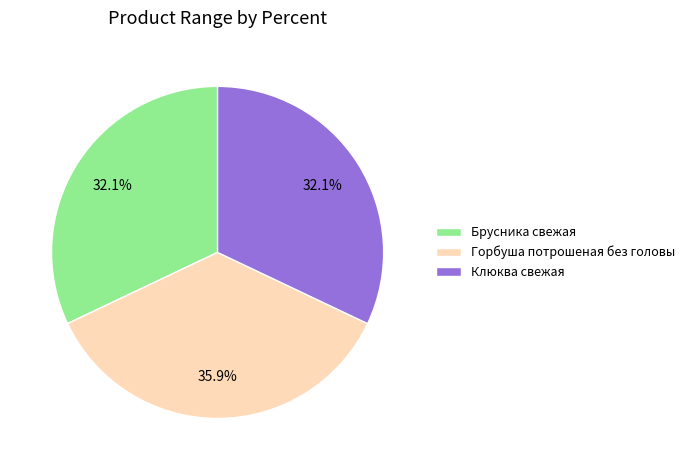

Is it true that Клюква свежая is 20% of the pie?

False